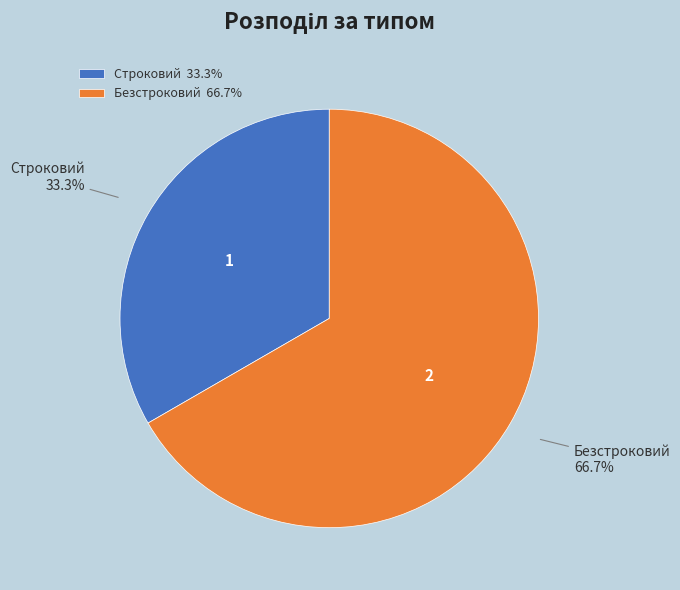

To the nearest percent, what is the difference between the Безстроковий and Строковий slice percentages?

33%